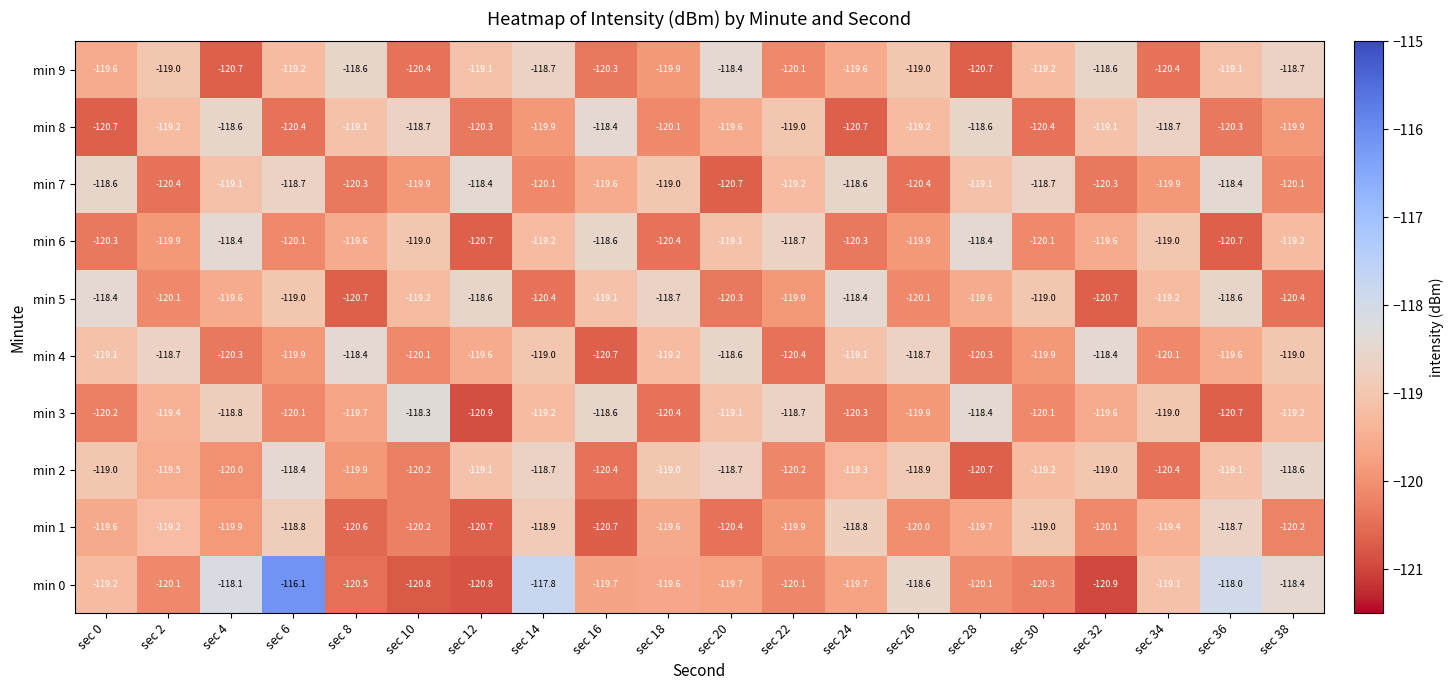

Where does the min 4 series first go above -119?

sec 2